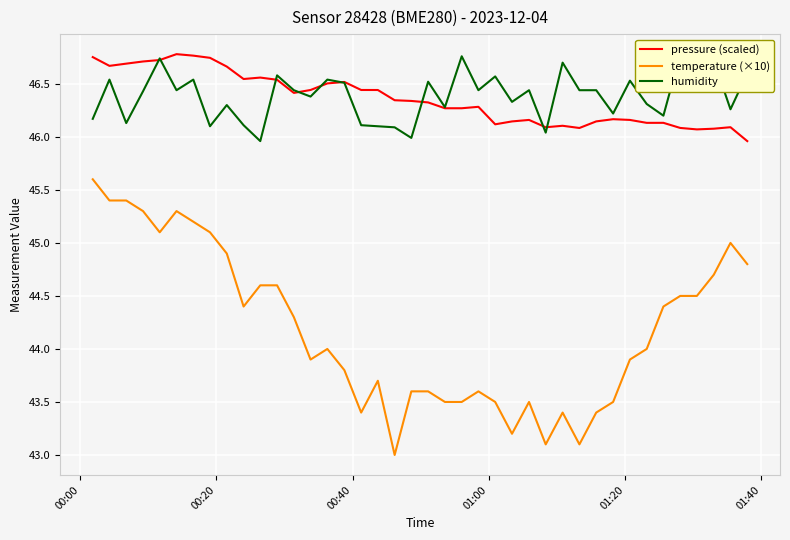

True or false: temperature (×10) and pressure (scaled) cross at least once.

False